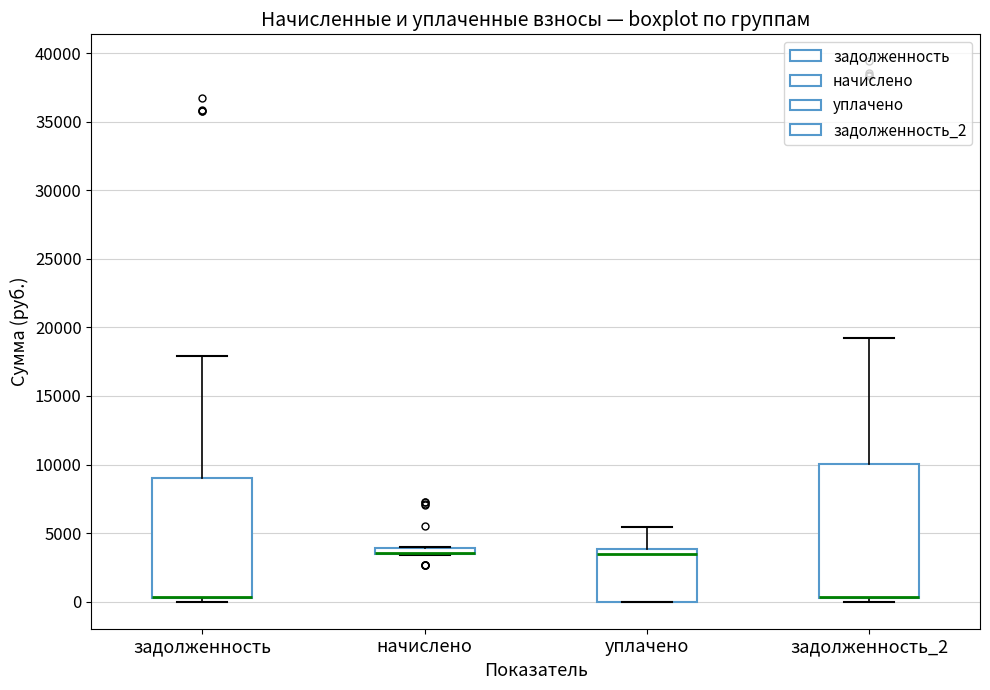

Where is the lower edge of the box for начислено on the y-axis? The values are not printed on the chart, so give them approximately, as read against the axis.

3500